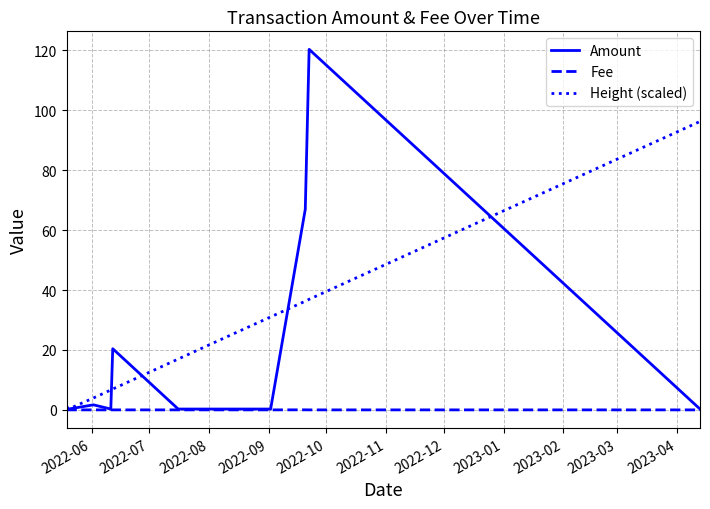

What is the maximum value shown in the chart?

120.3